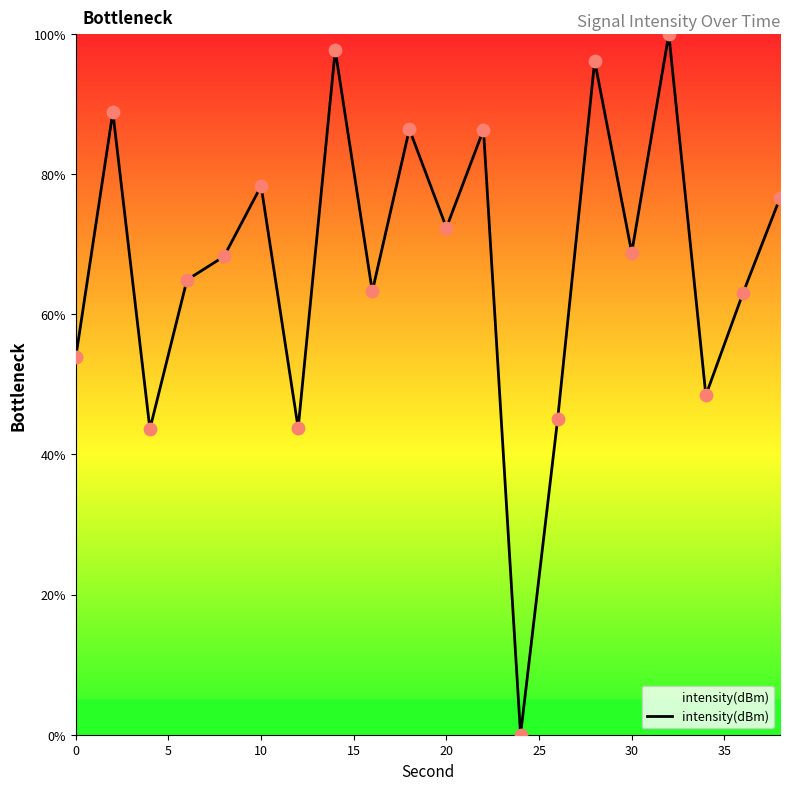

What is the greatest value displayed?

100.0